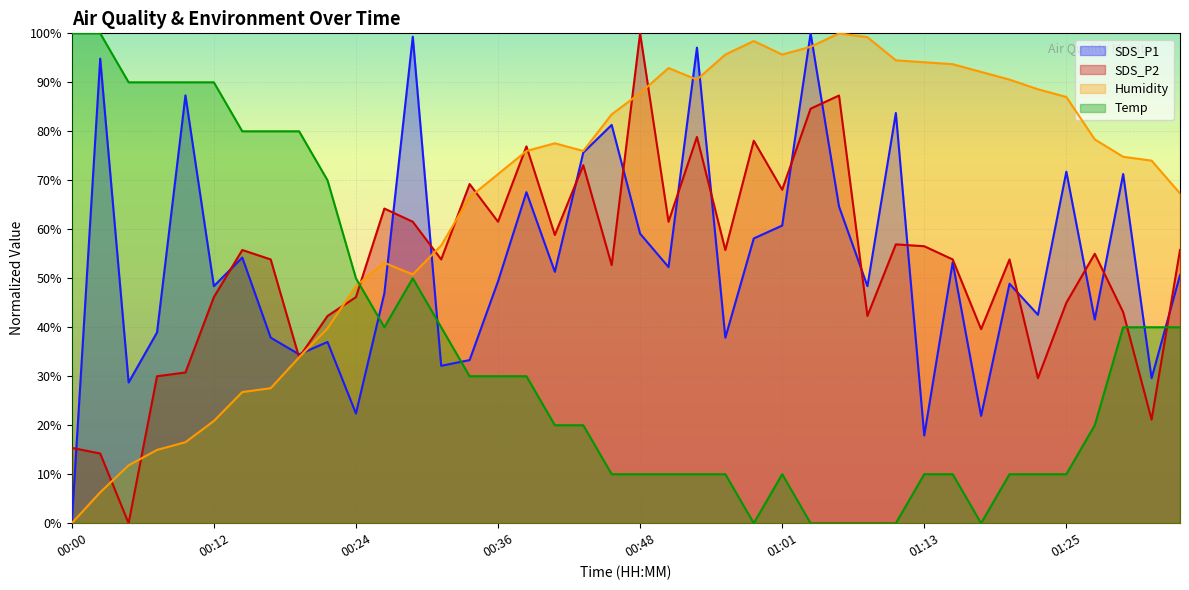

What is the maximum value for Humidity?

100.0